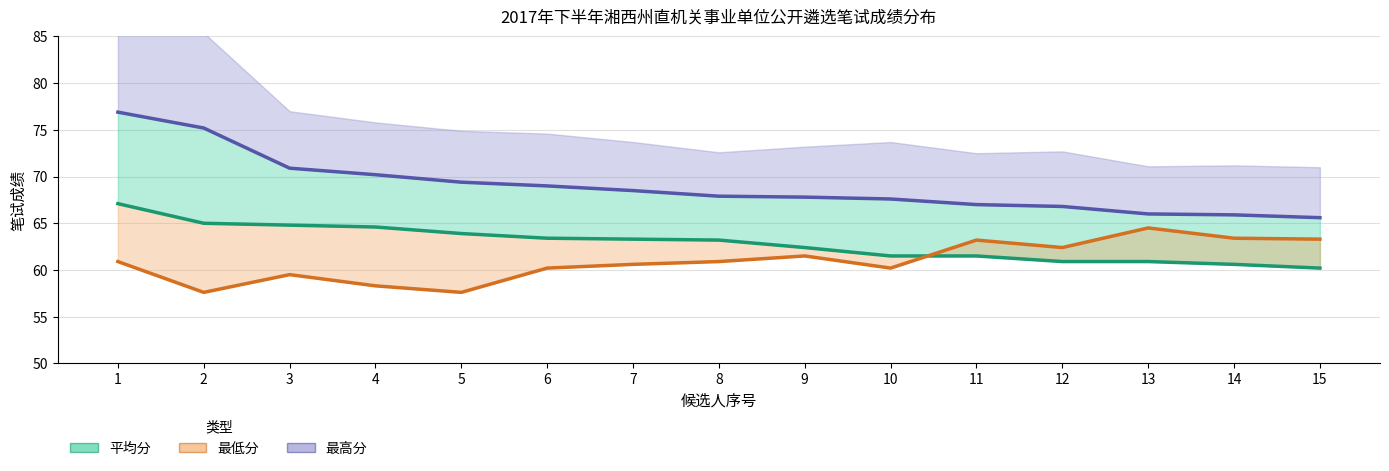

Which series changed the most between 1 and 8?

最高分